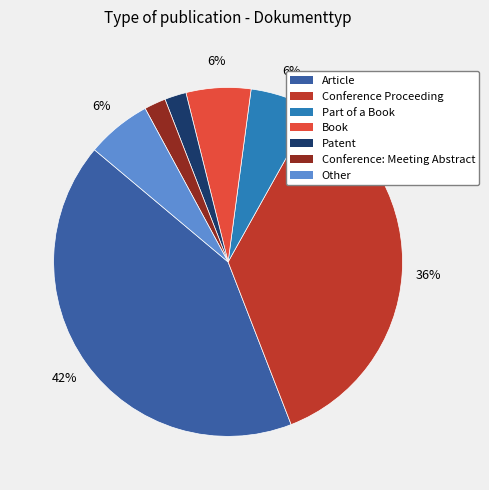

Is the sum of Article and Conference: Meeting Abstract greater than half?

No